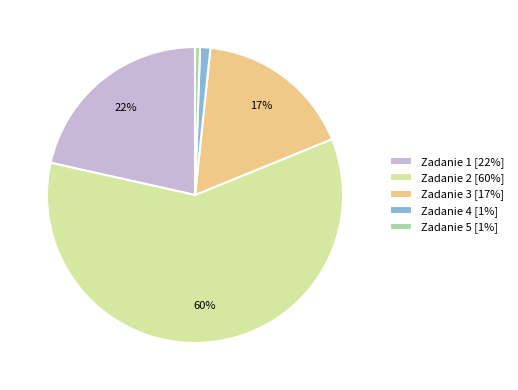

Is the sum of Zadanie 1 [22%] and Zadanie 5 [1%] greater than half?

No